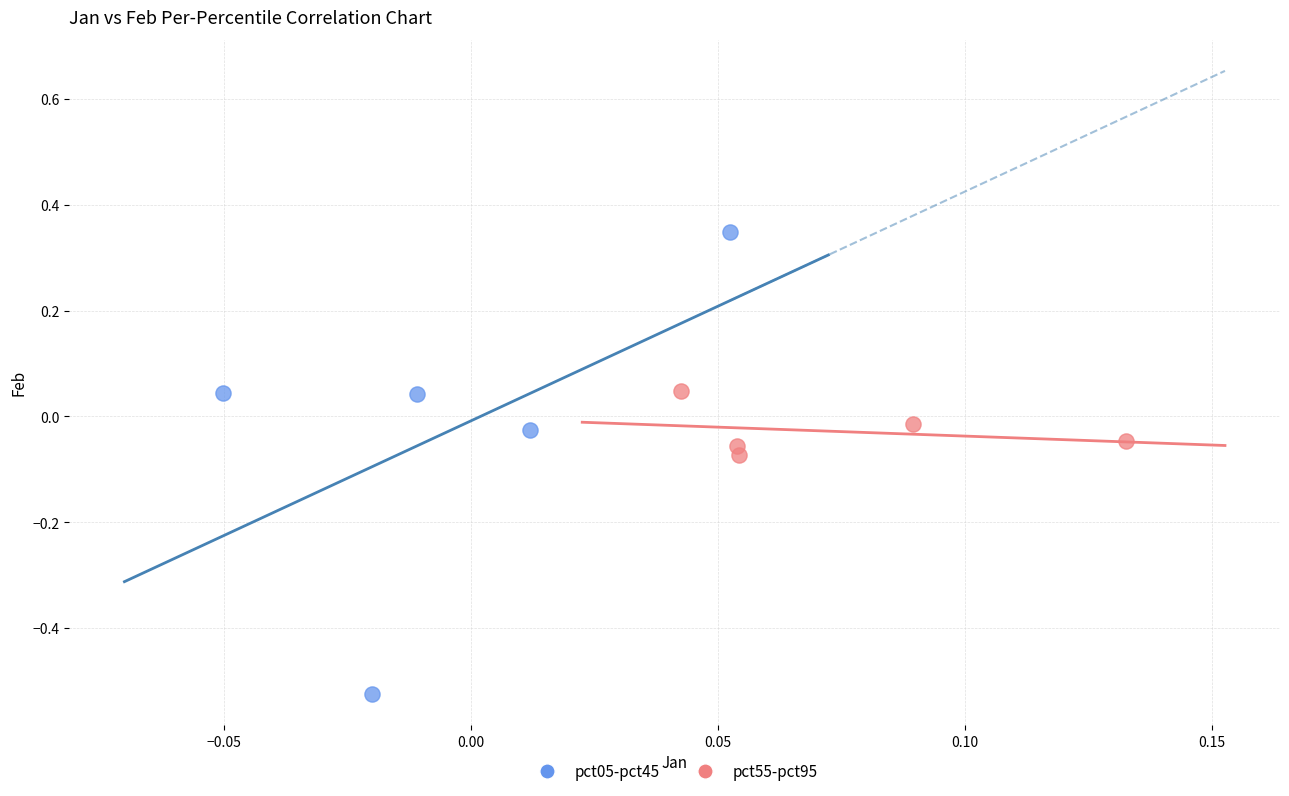

Which series has the largest Y range (max minus min)?

pct05-pct45